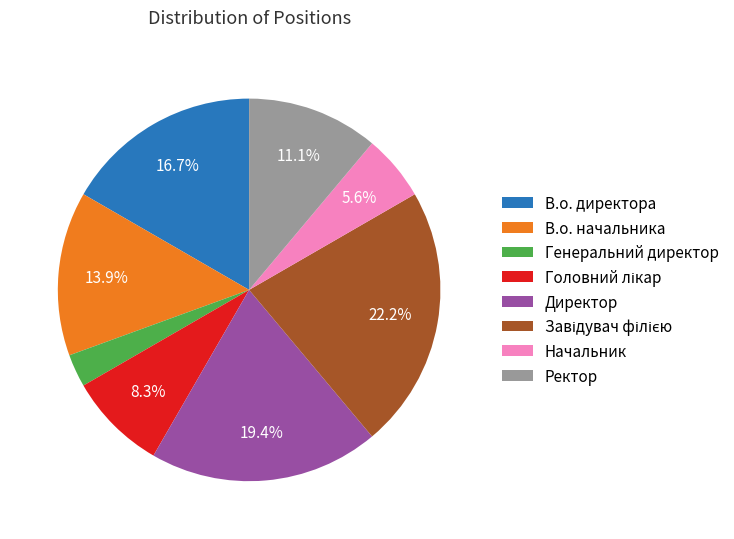

Does any single category account for the majority?

No